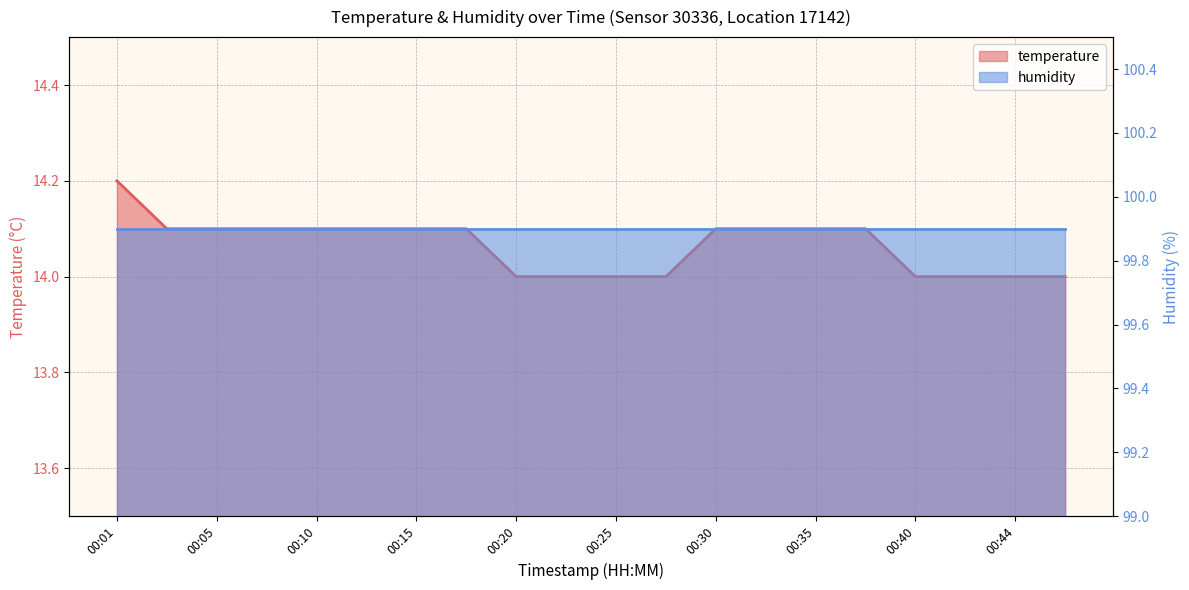

What is the difference between the second highest and second lowest values?

0.1